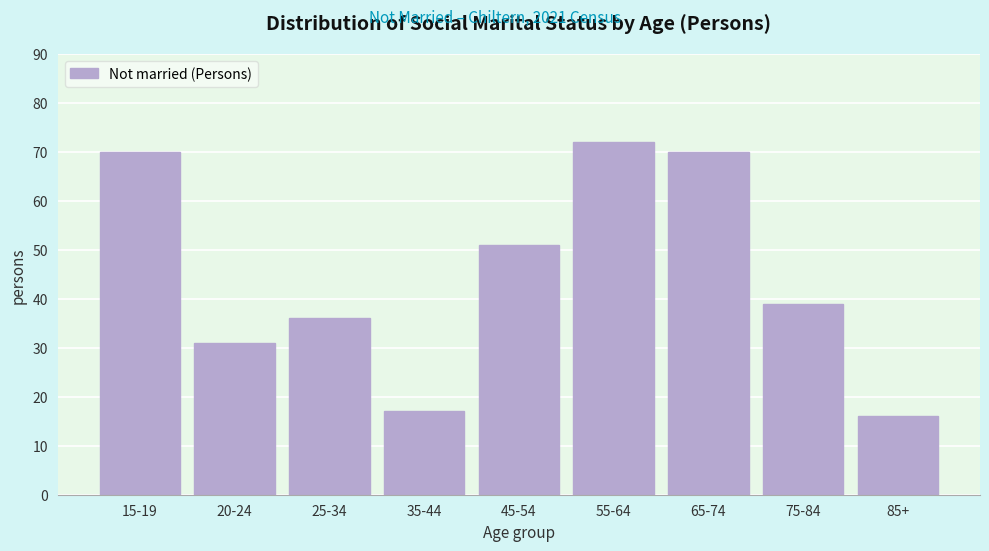

Reading right to left, extract all data points from this chart.

16	39	70	72	51	17	36	31	70